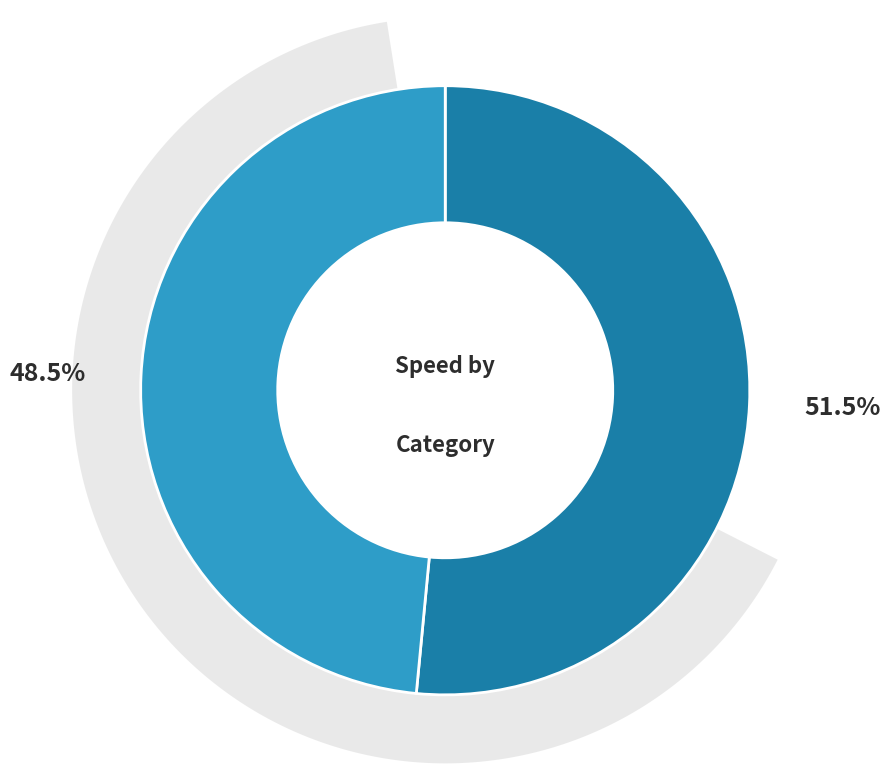

To the nearest percent, what percentage of the pie is 6?

52%